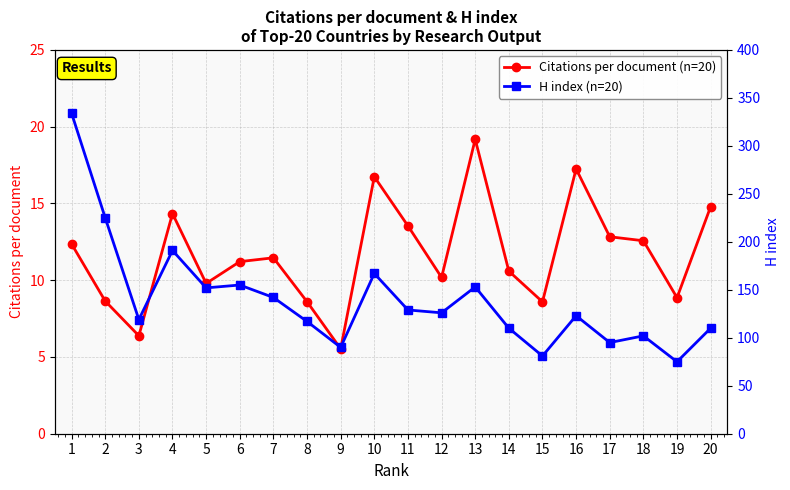

Reading left to right, extract all data points from this chart.

Citations per document (n=20): 1=12.4	2=8.6	3=6.4	4=14.3	5=9.8	6=11.2	7=11.5	8=8.6	9=5.5	10=16.7	11=13.5	12=10.2	13=19.2	14=10.6	15=8.6	16=17.2	17=12.8	18=12.6	19=8.9	20=14.8
H index (n=20): 1=334.0	2=225.0	3=119.0	4=191.0	5=152.0	6=155.0	7=142.0	8=117.0	9=90.0	10=167.0	11=129.0	12=126.0	13=153.0	14=110.0	15=81.0	16=123.0	17=95.0	18=102.0	19=75.0	20=110.0